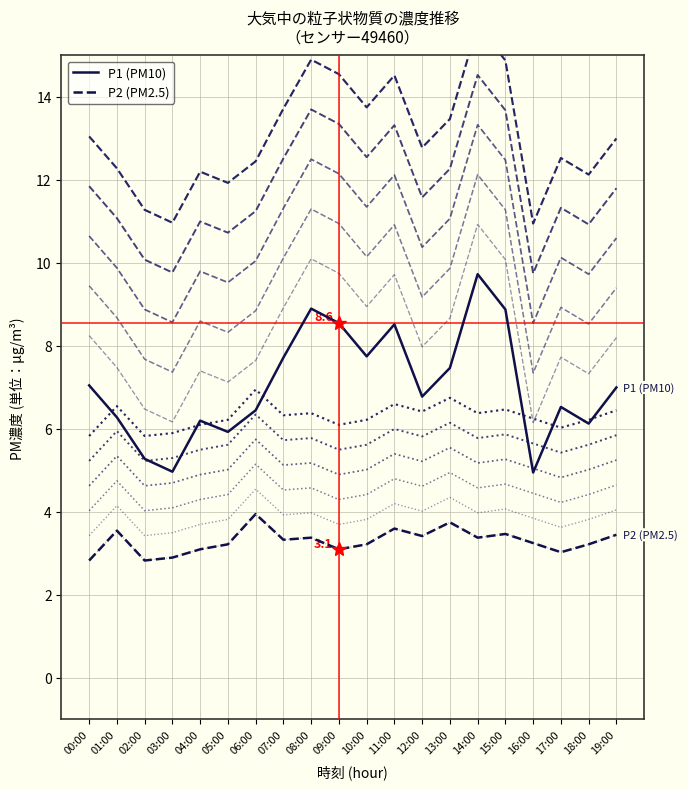

List the labels in order of P2 value, smallest first.

00:00, 02:00, 03:00, 17:00, 04:00, 09:00, 05:00, 10:00, 18:00, 16:00, 07:00, 08:00, 14:00, 12:00, 19:00, 15:00, 01:00, 11:00, 13:00, 06:00